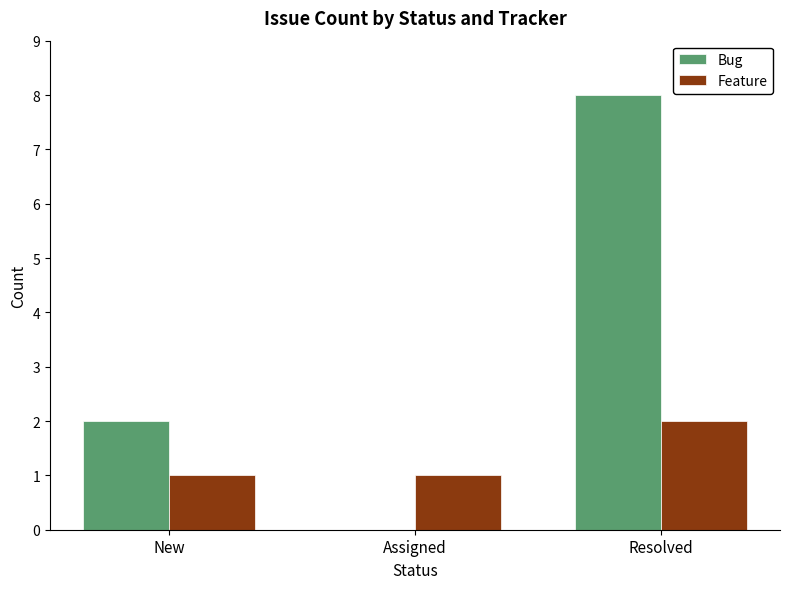

The value of Feature at Resolved is 2. True or false?

True